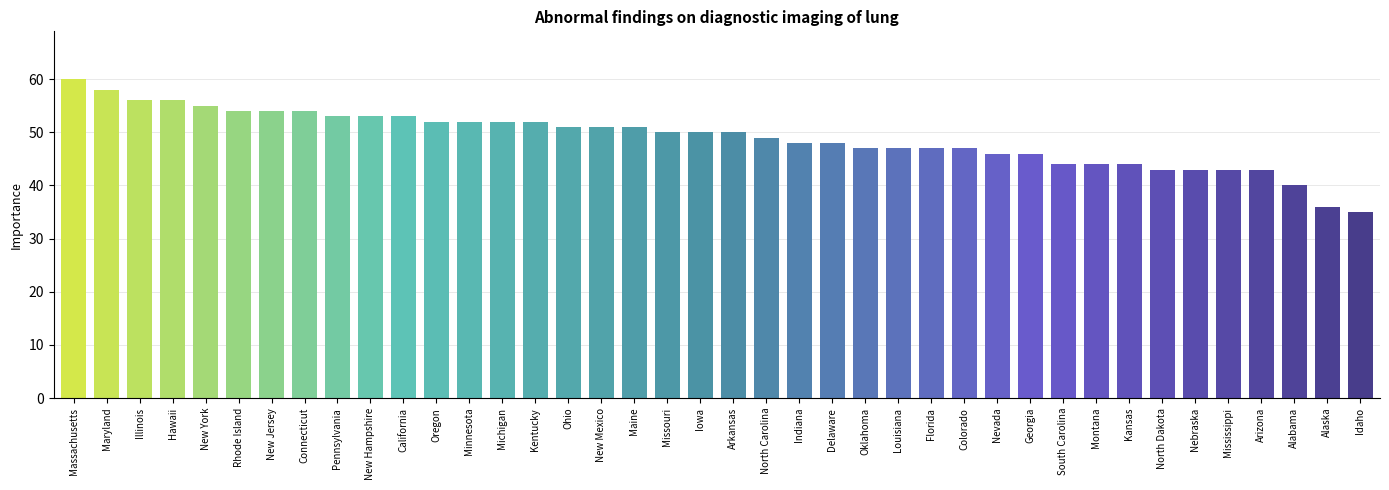

What is the value of the 5th bar from the left?

55